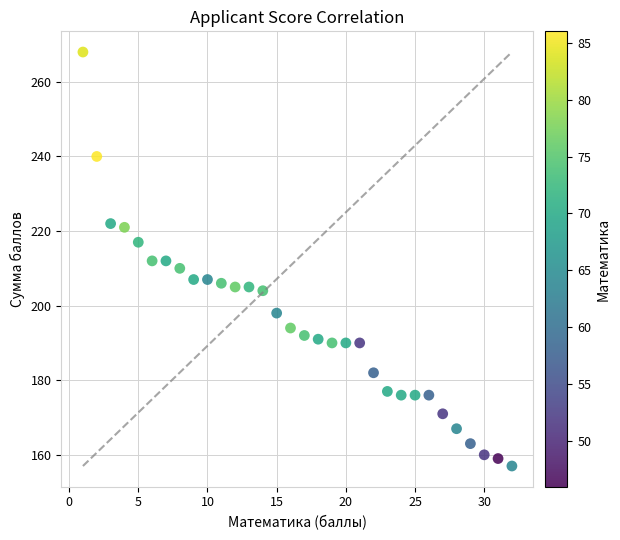

What is the range of Y values (max minus min)?

111